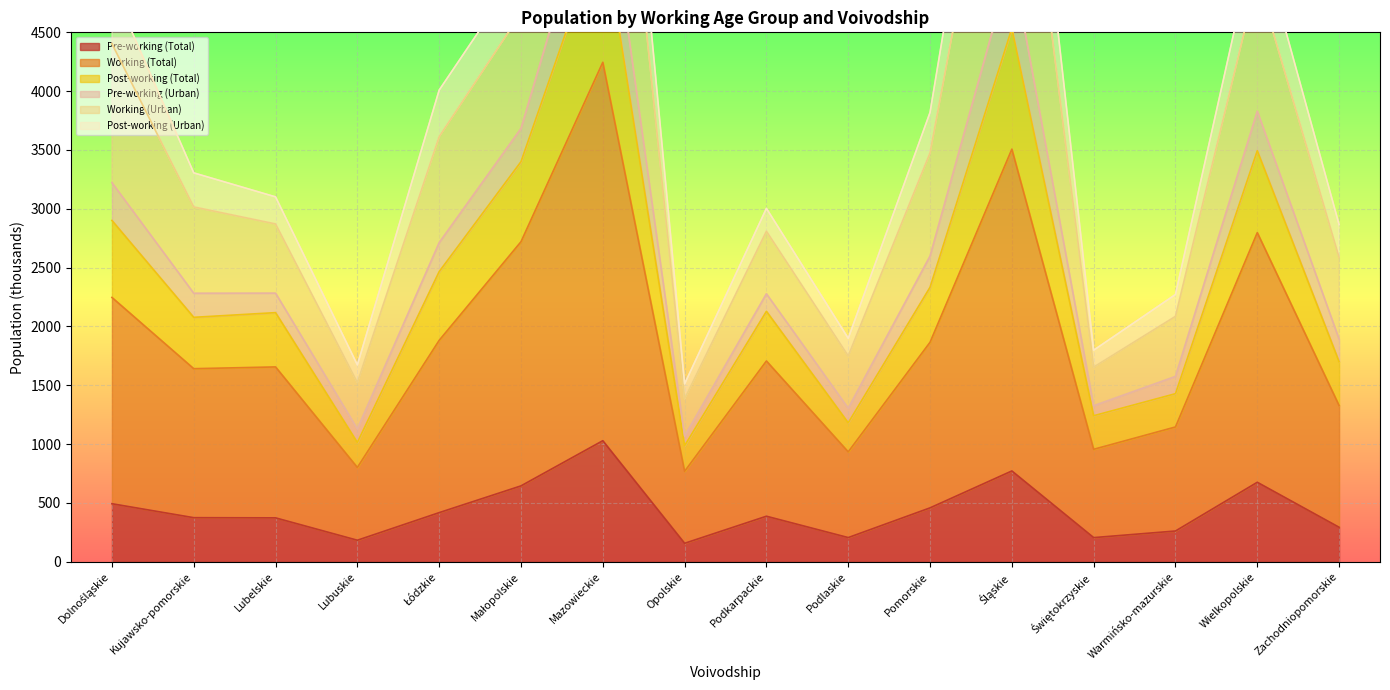

What is the sum of all Pre-working (Total) values?

6935.4